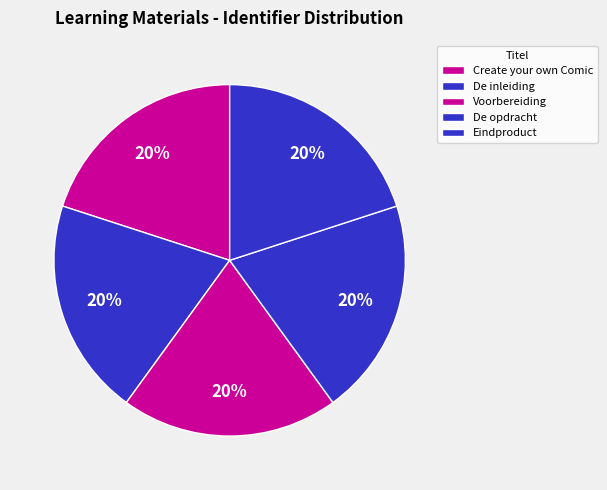

Count the number of slices in the pie.

5